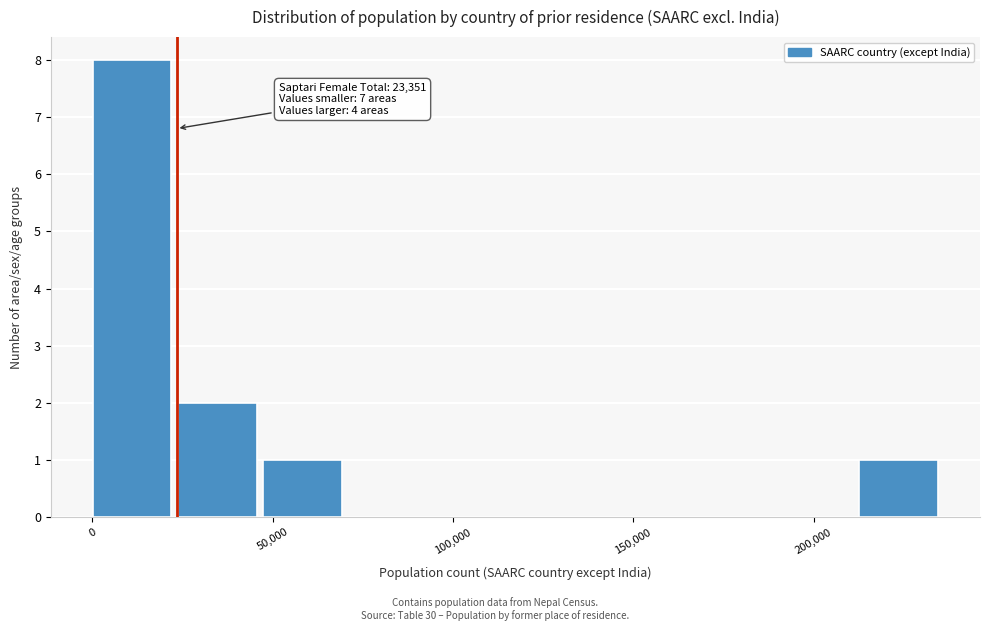

Which range on the x-axis has the tallest bar?

0 to 25000